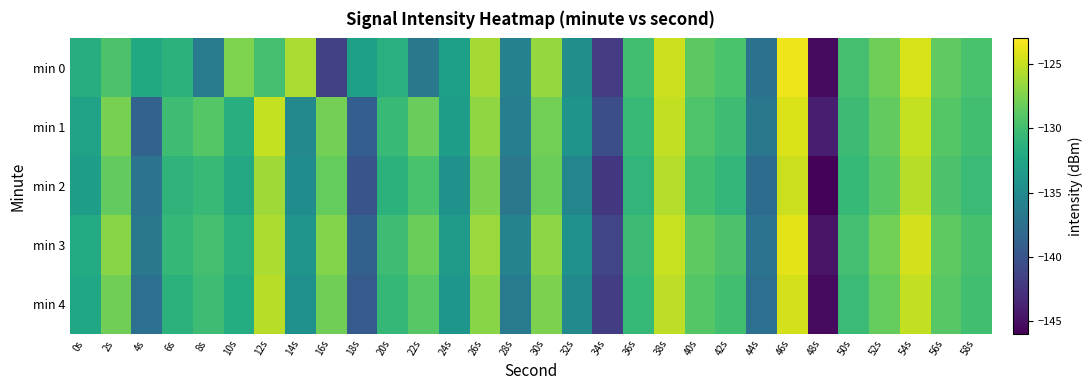

At which category does the chart reach its minimum across all series?

48s